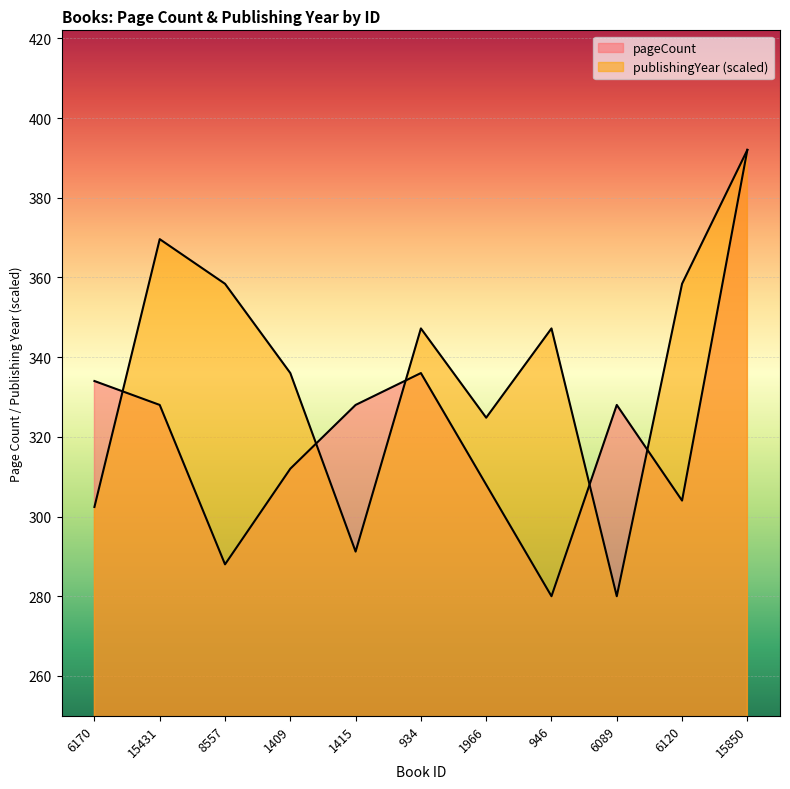

What is the label of the 11th point from the left?

15850